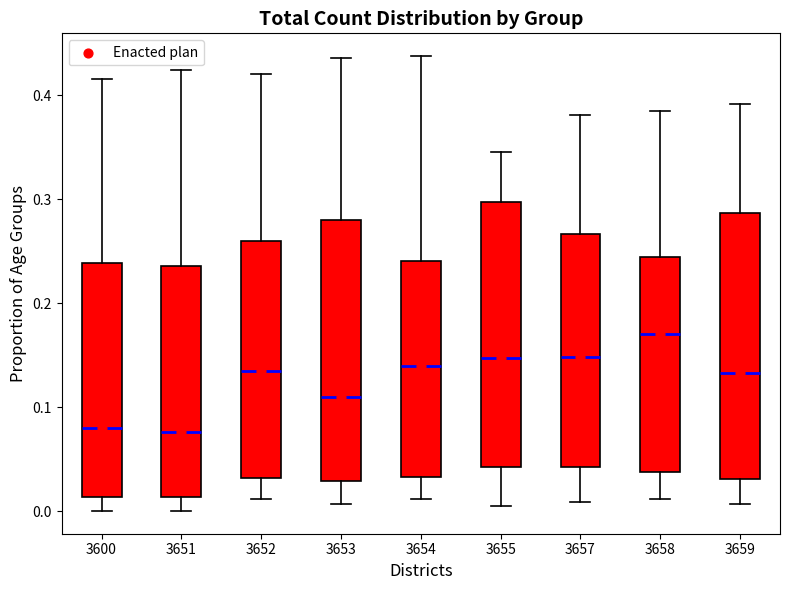

Reading left to right, transcribe this box plot: for each box, give where its median line is, the range the box spans, and where its two whiskers end, as read against the y-axis. The values are not printed on the chart, so give them approximately, as read against the axis.

3600: median 0.08, box 0.01 to 0.24, whiskers 0.00 to 0.42
3651: median 0.08, box 0.01 to 0.24, whiskers 0.00 to 0.42
3652: median 0.13, box 0.03 to 0.26, whiskers 0.01 to 0.42
3653: median 0.11, box 0.03 to 0.28, whiskers 0.01 to 0.44
3654: median 0.14, box 0.03 to 0.24, whiskers 0.01 to 0.44
3655: median 0.15, box 0.04 to 0.30, whiskers 0.01 to 0.35
3657: median 0.15, box 0.04 to 0.27, whiskers 0.01 to 0.38
3658: median 0.17, box 0.04 to 0.24, whiskers 0.01 to 0.39
3659: median 0.13, box 0.03 to 0.29, whiskers 0.01 to 0.39